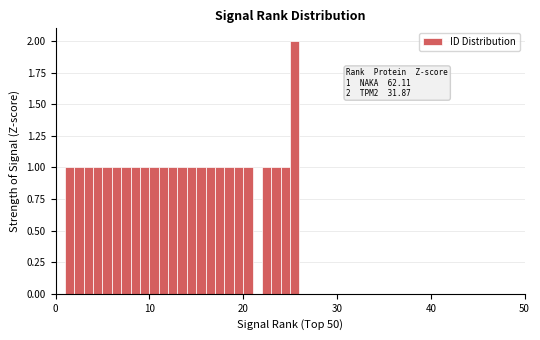

Around what value on the x-axis is the tallest bar? Give the approximate position of its centre, as read against the axis.

26